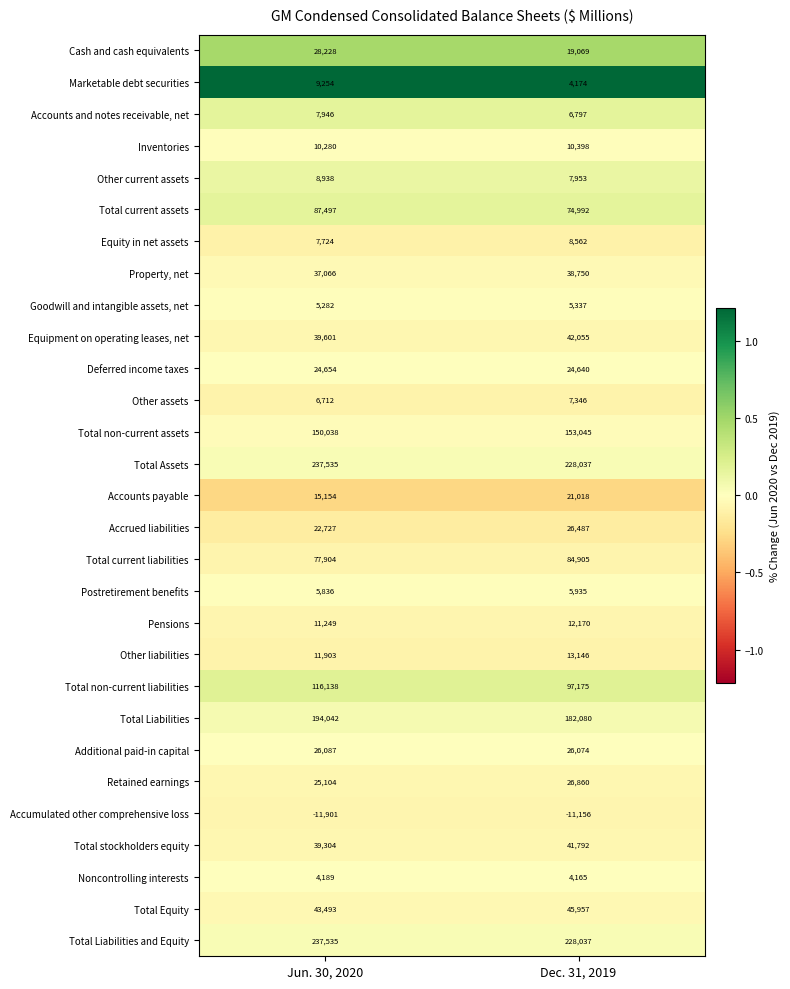

What is the total value across all series at Dec. 31, 2019?

1435800